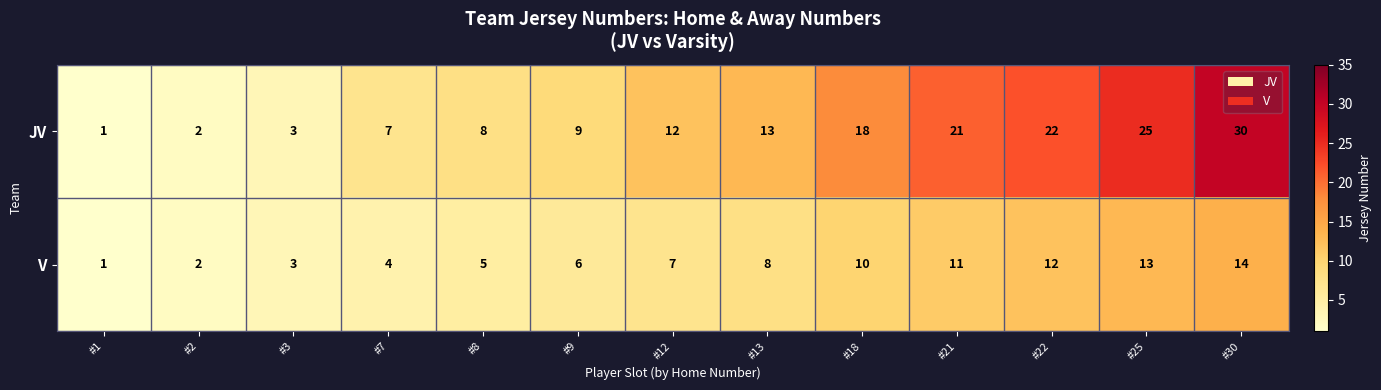

Rank the series by their maximum value, from lowest to highest.

V, JV